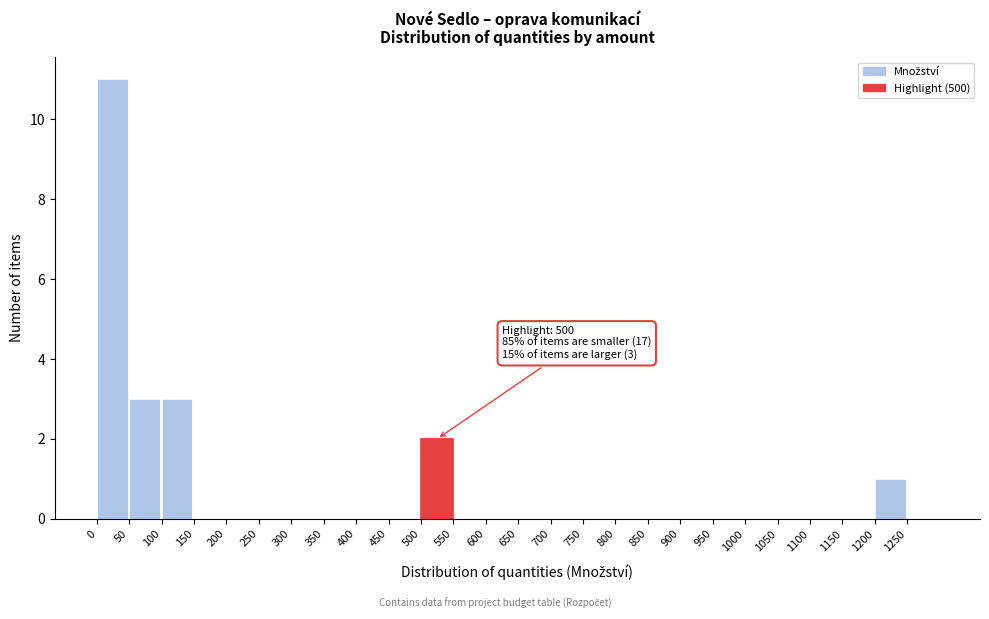

Which range on the x-axis has the tallest bar?

0 to 50